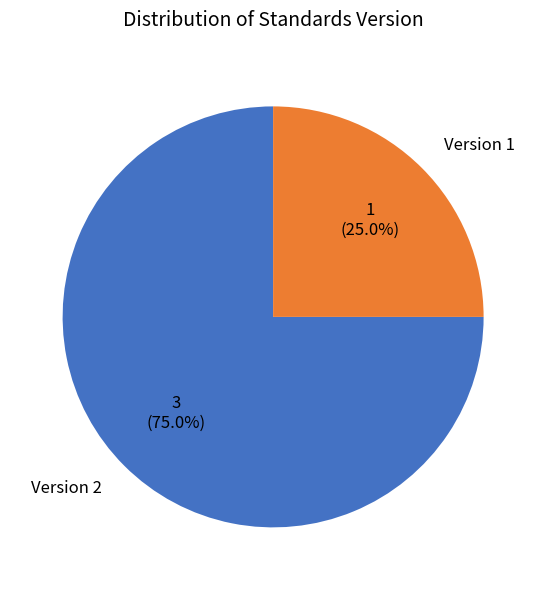

Does Version 1 account for over 50% of the chart?

No